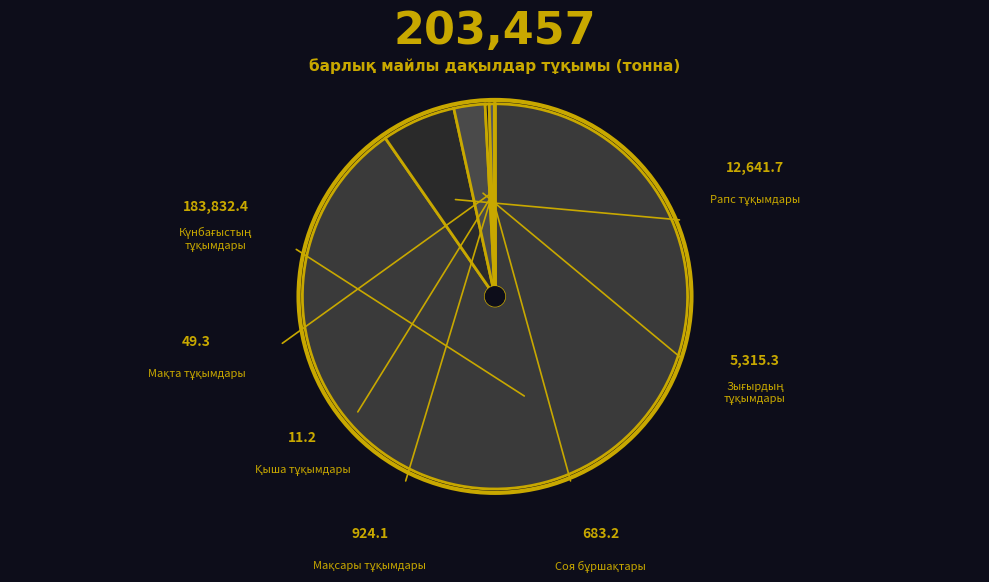

What percentage is NOT represented by Мақсары тұқымдары?

99.5%